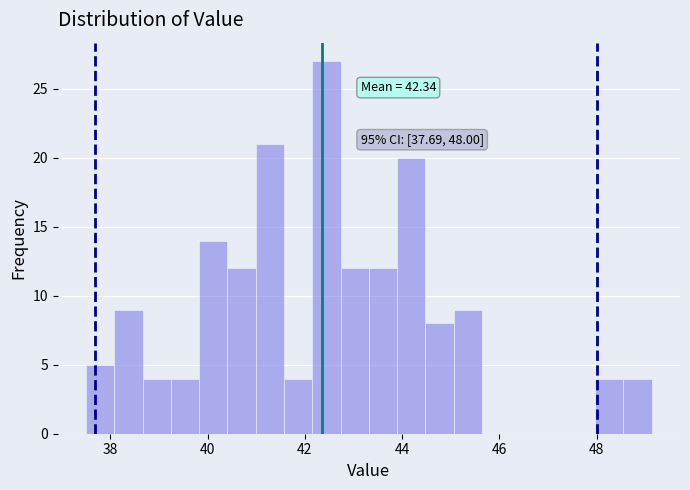

Read against the x-axis, roughly where is the centre of the tallest bar?

42.4